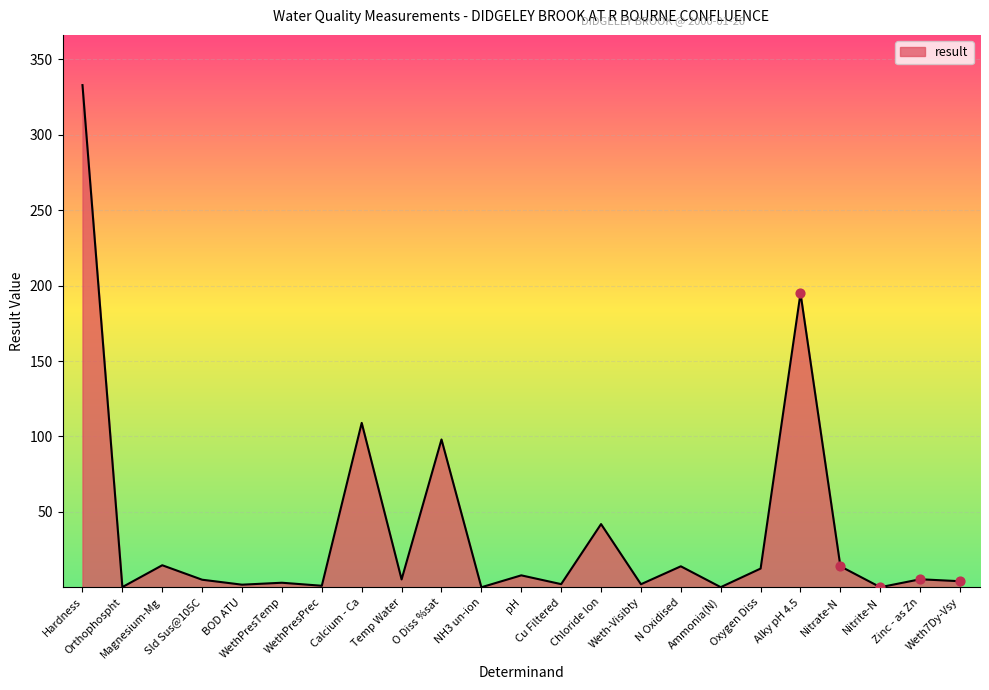

What is the change in value from Weth-Visibty to Zinc - as Zn?

+3.3